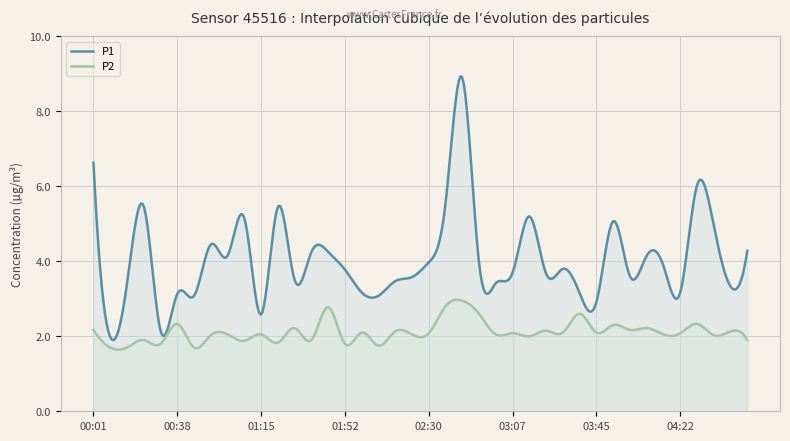

Between 04:07 and 00:23, which is larger?

00:23